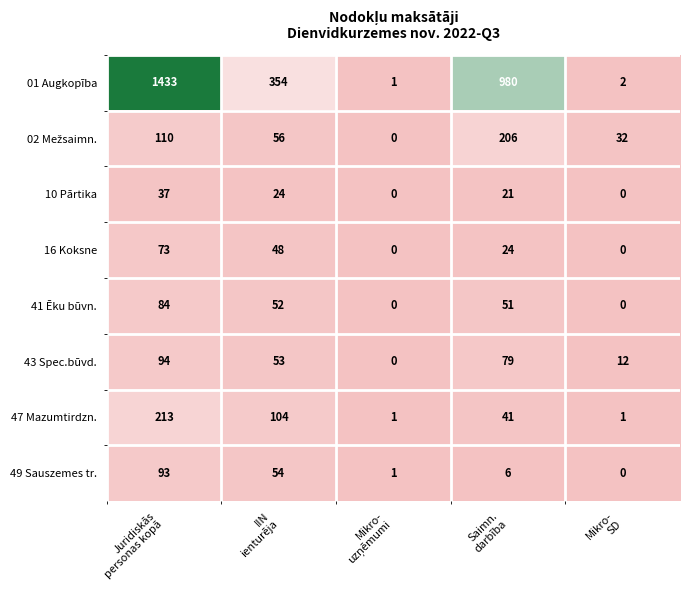

Count the 47 Mazumtirdzn. values in the range 1 to 104.

4